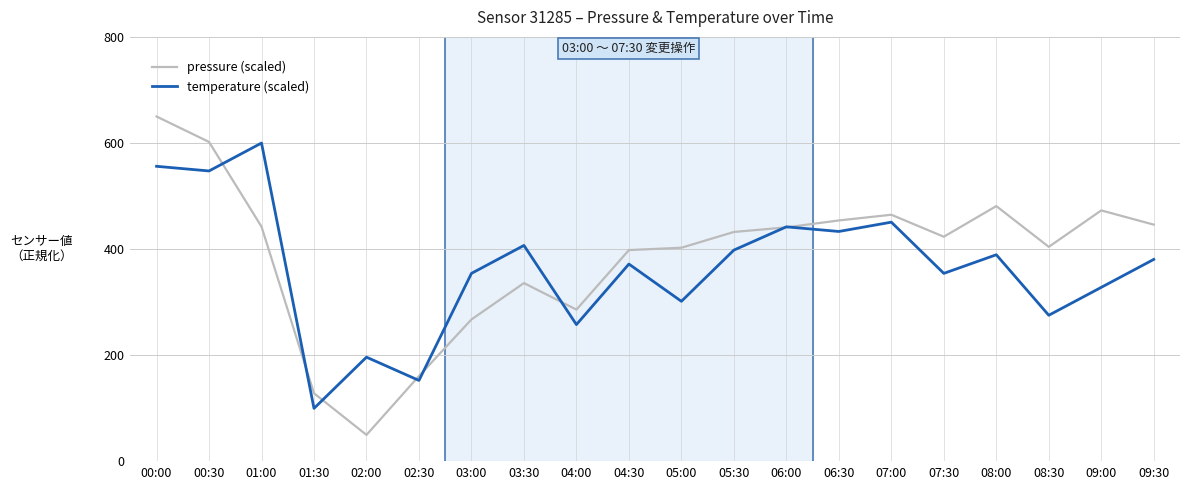

Which category has the lowest value in the temperature (scaled) series?

01:30